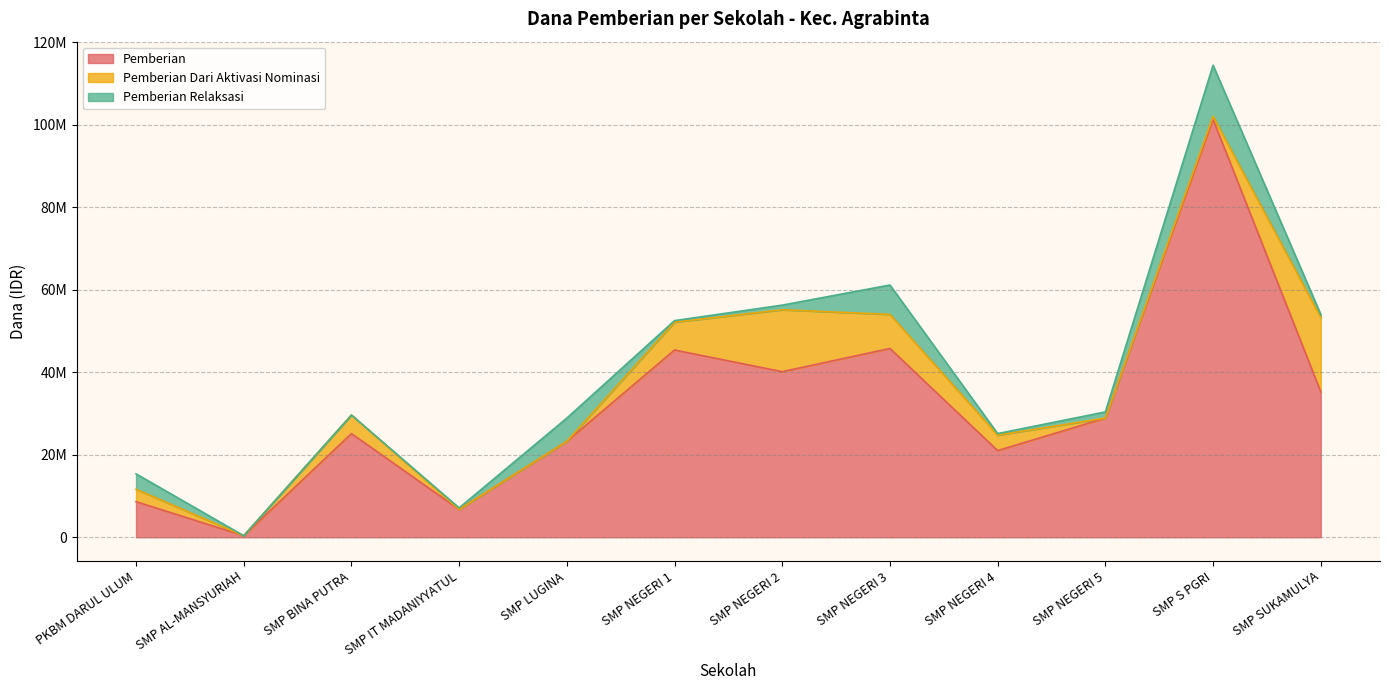

At which category is the sum across all series the highest?

SMP S PGRI